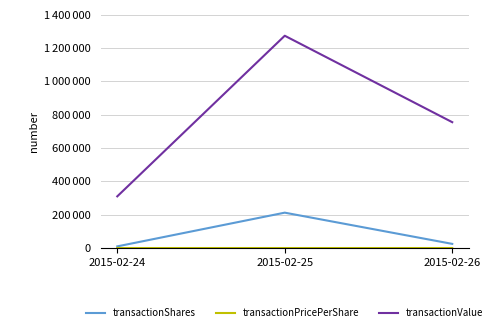

At which category is the sum across all series the highest?

2015-02-25